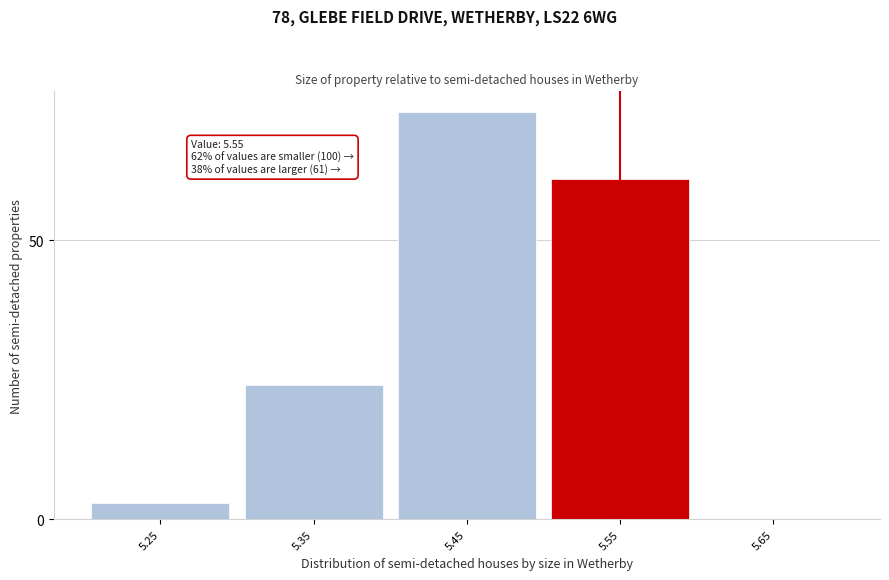

Reading left to right, extract all data points from this chart.

5.25=3	5.35=24	5.45=73	5.55=61	5.65=0